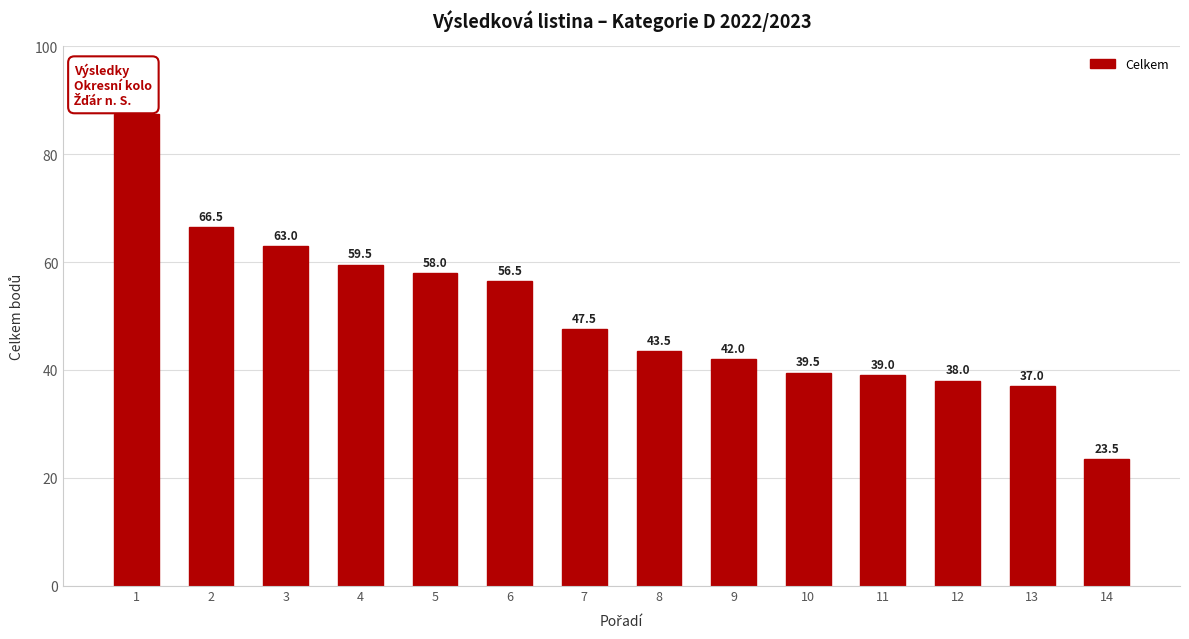

What is the smallest value displayed?

23.5